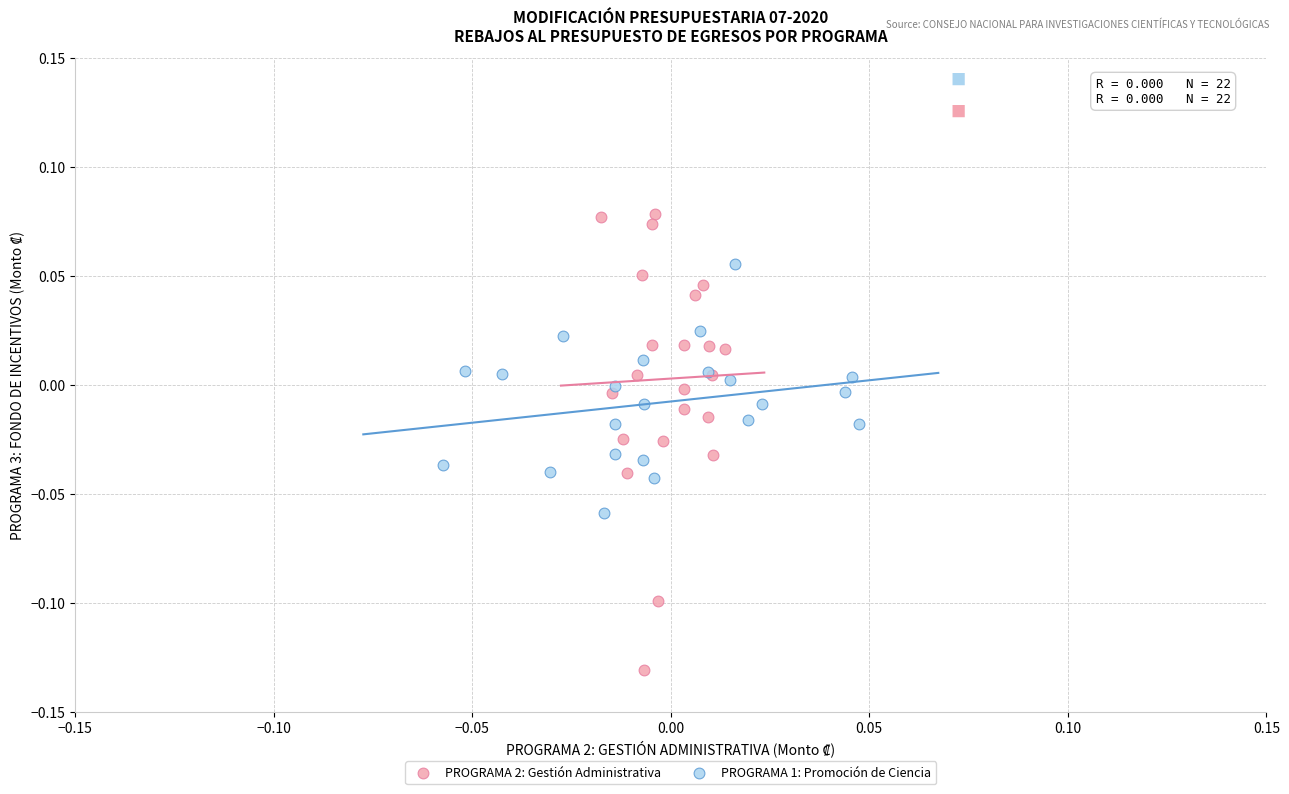

Which series contains the highest Y value?

PROGRAMA 2: Gestión Administrativa